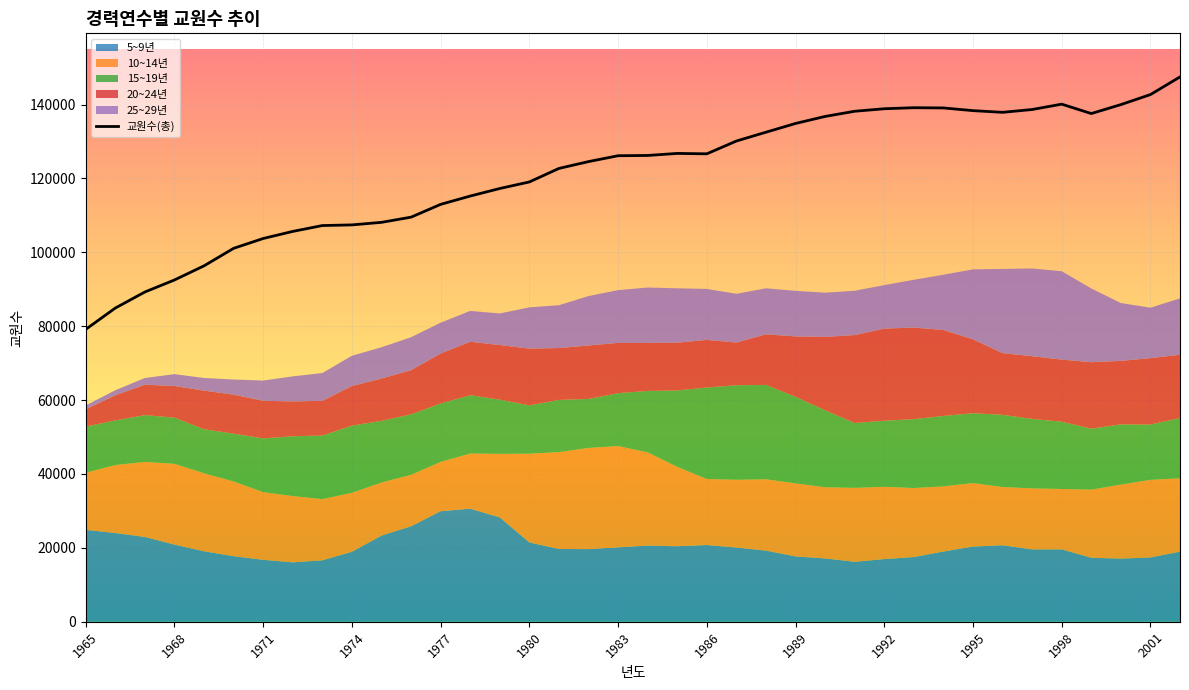

What is the lowest value of the 교원수(총) series?

79164